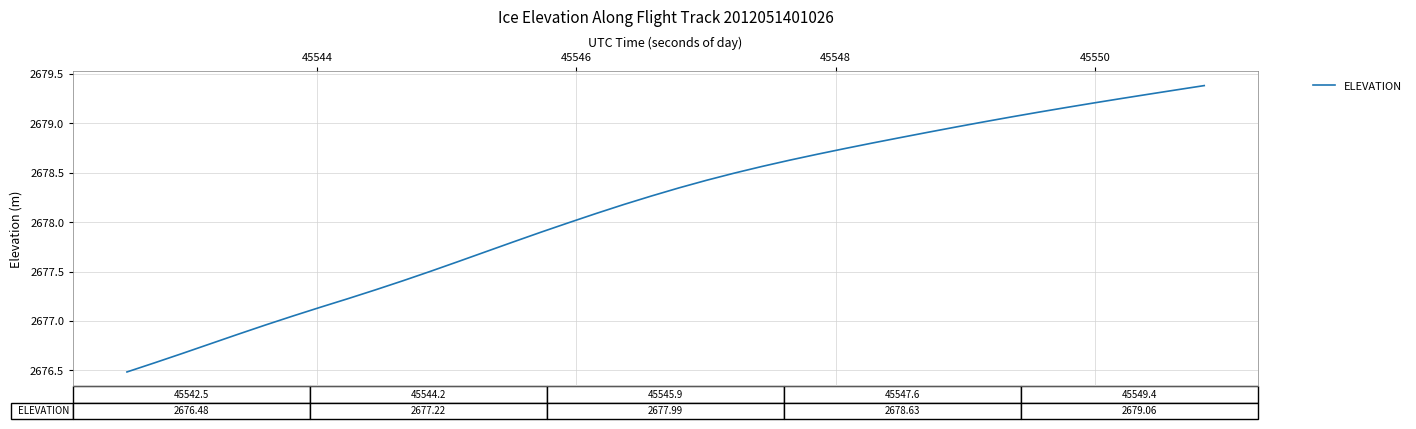

What is the greatest value displayed?

2679.4